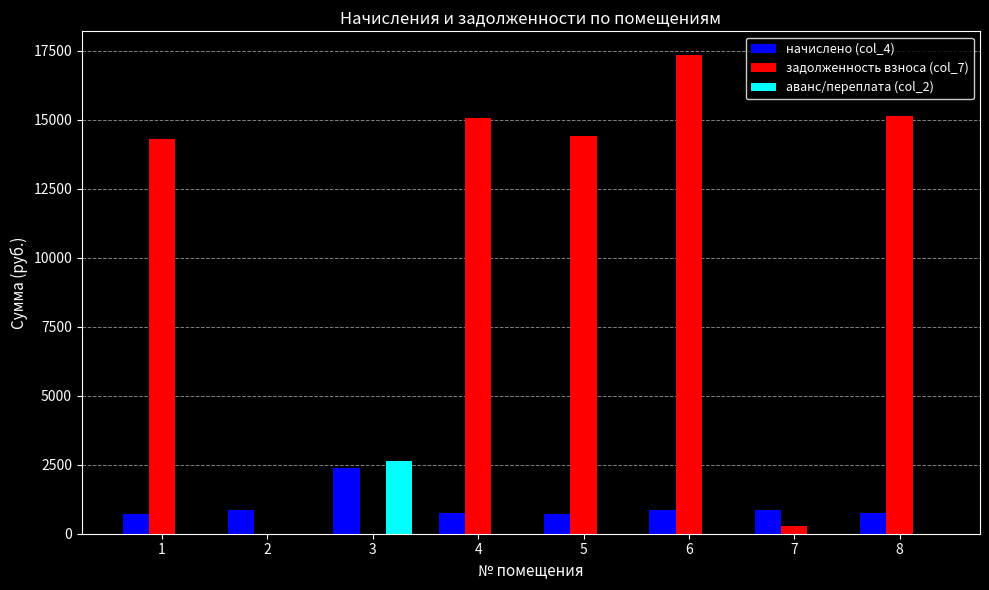

What is the sum of all аванс/переплата (col_2) values?

2617.7